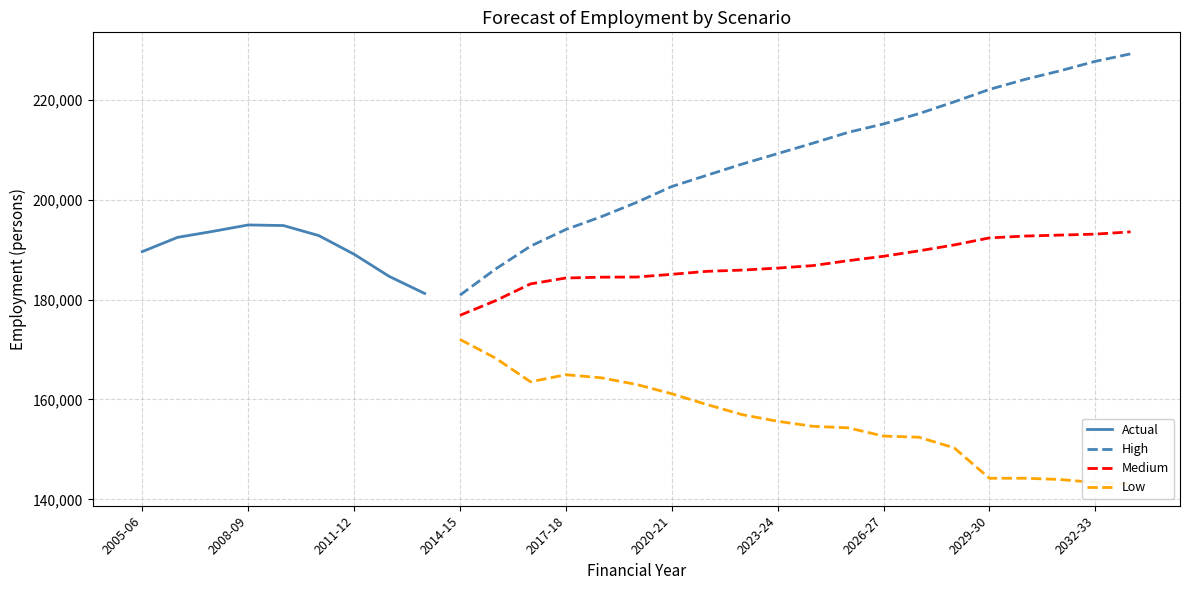

What is the label of the 16th point from the right?

2018-19